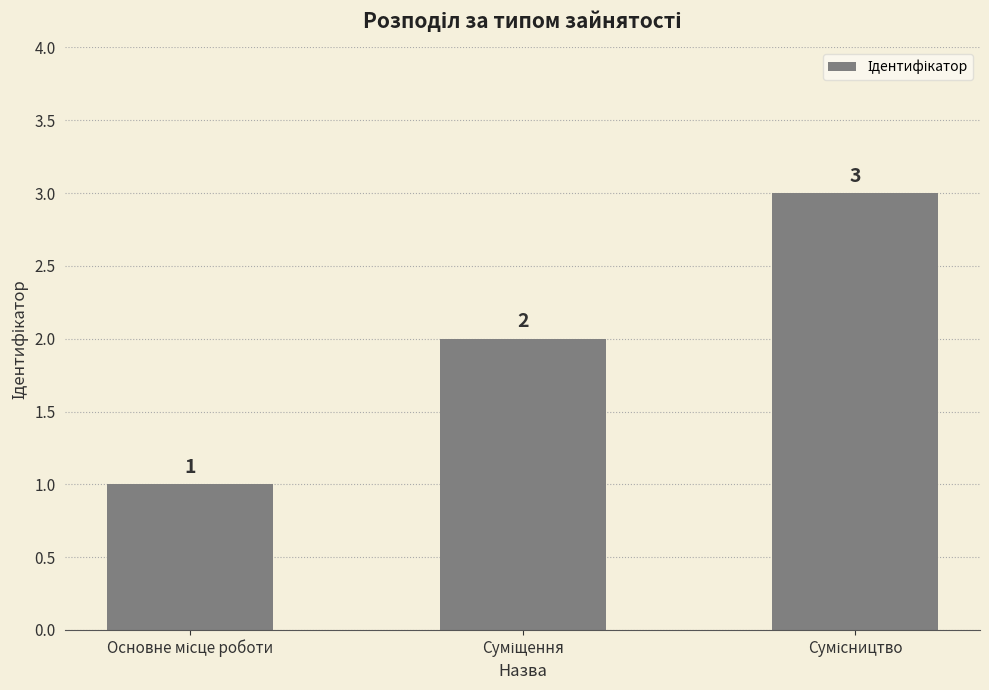

What is the sum of all values?

6